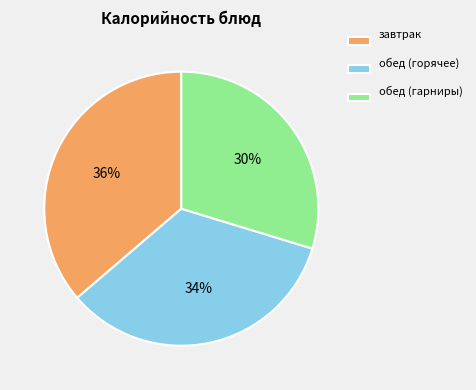

What percentage is the завтрак slice, to the nearest percent?

36%